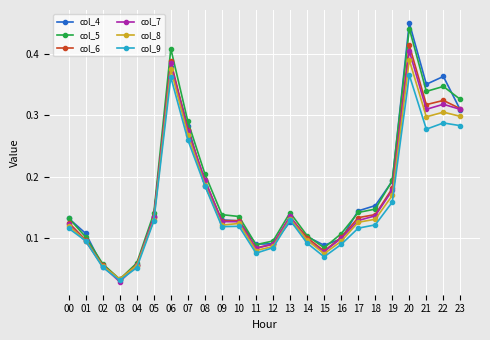

At which category is the sum across all series the highest?

20